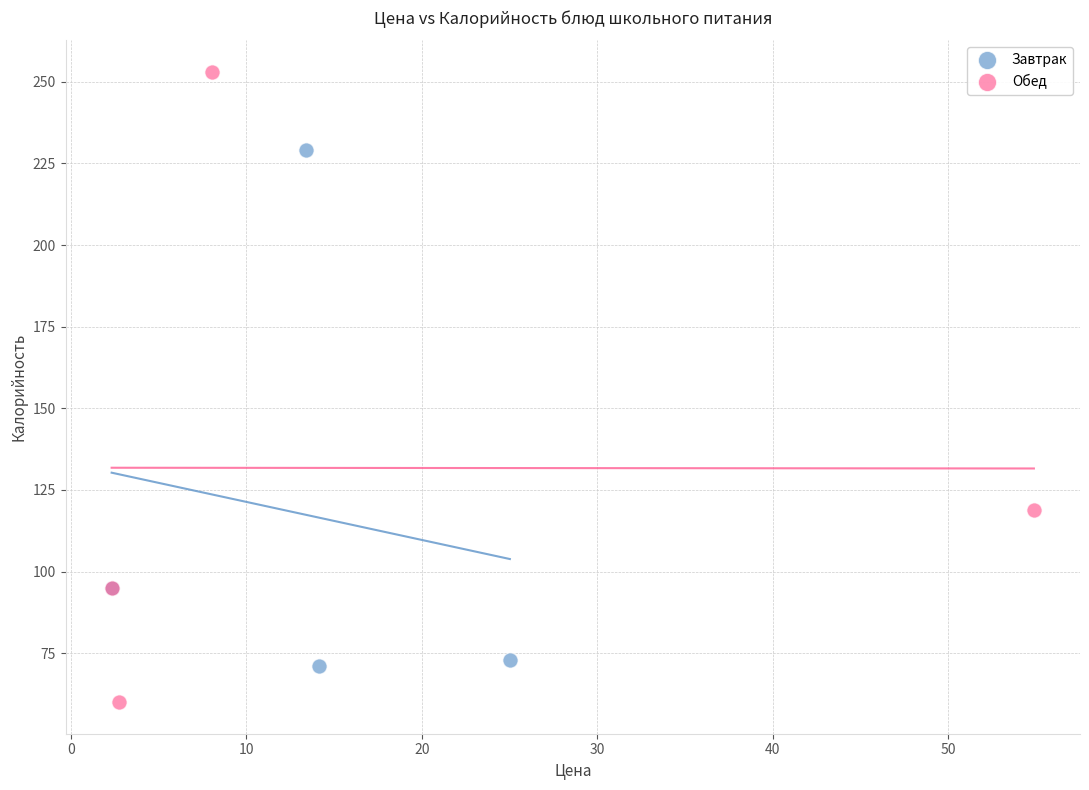

Which series contains the highest Y value?

Обед